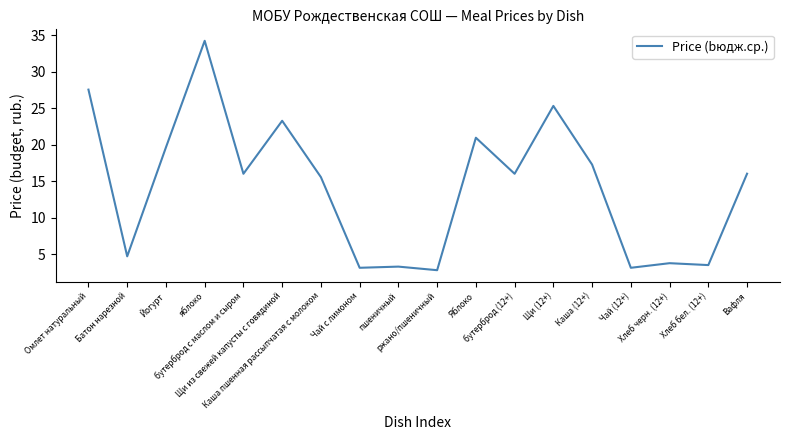

What is the approximate value at Хлеб бел. (12+)?

3.5